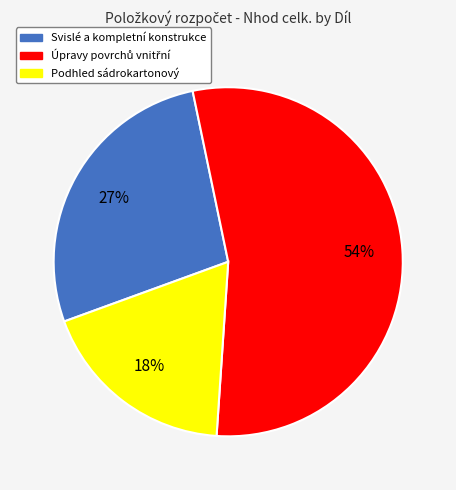

Does any single category account for the majority?

Yes